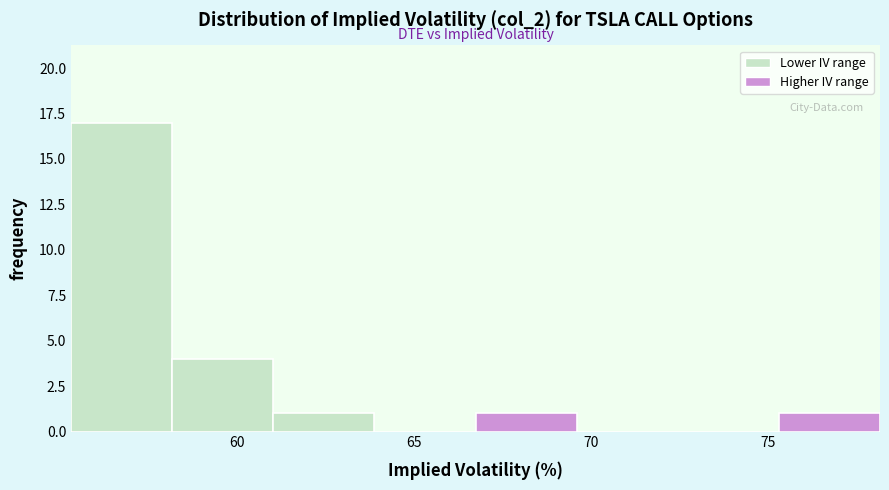

How tall is the bar that spans 75.5 to 78.0 on the x-axis? Neither the bar edges nor the heights are printed on the chart, so give them approximately, as read against the axes.

1